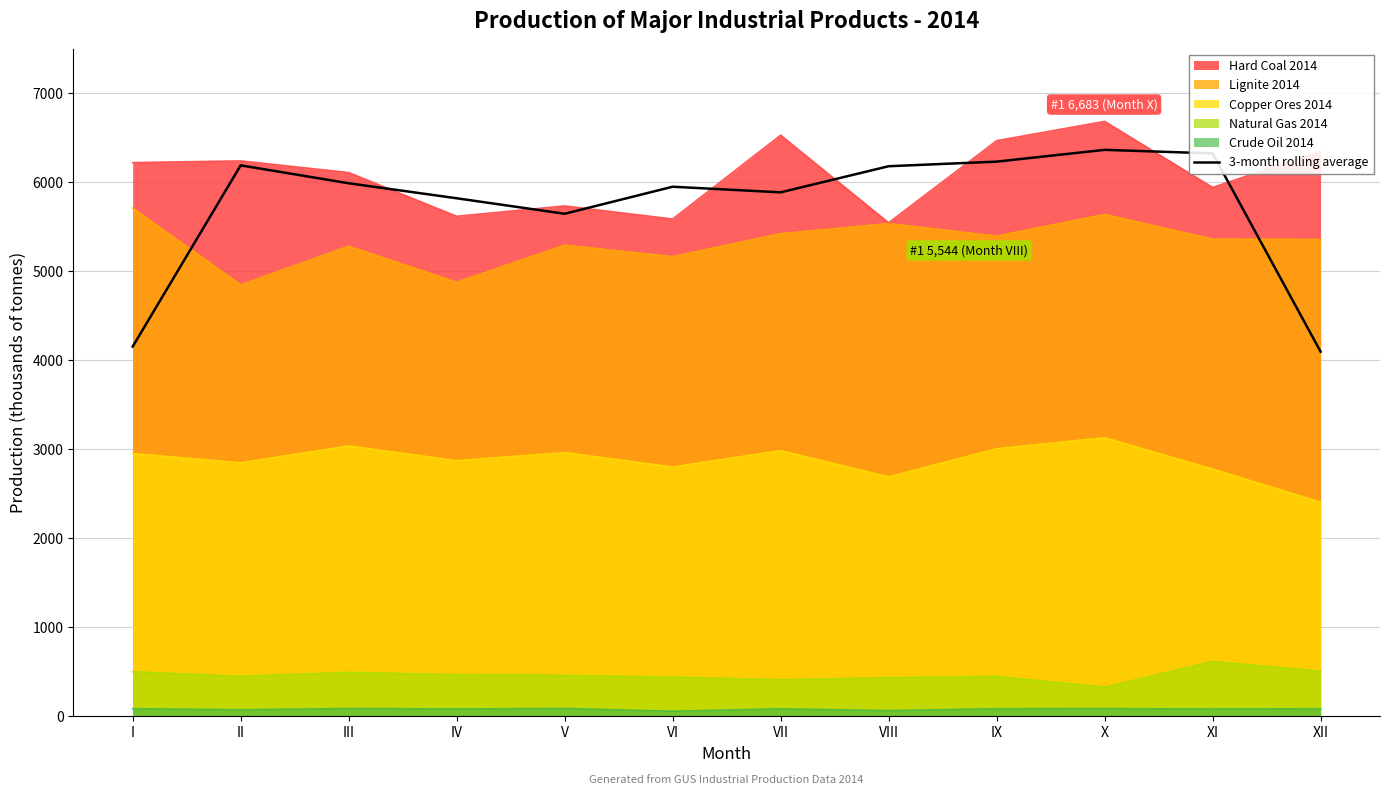

The chart shows a value of 6323.3 at XI. True or false?

True